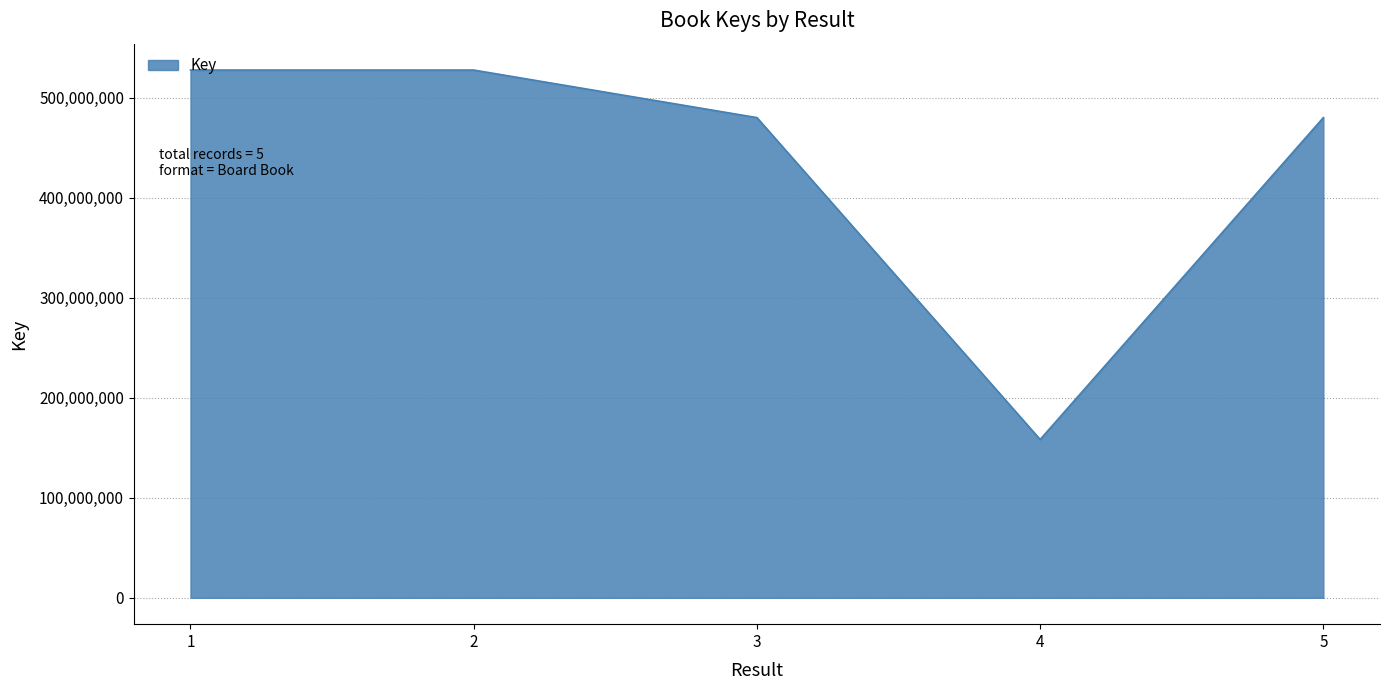

True or false: the data shows 176178405 at 2.

False